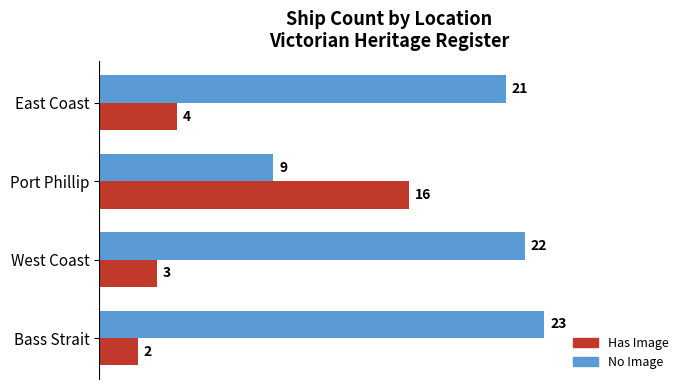

What value does the No Image series have at East Coast, to the nearest 5?

20